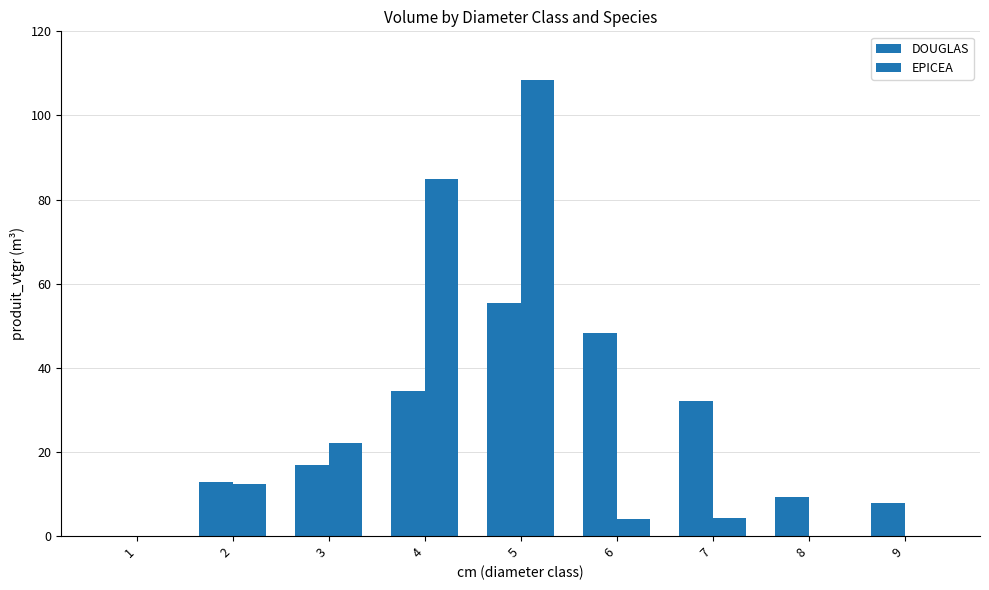

How many distinct data groups are displayed?

2